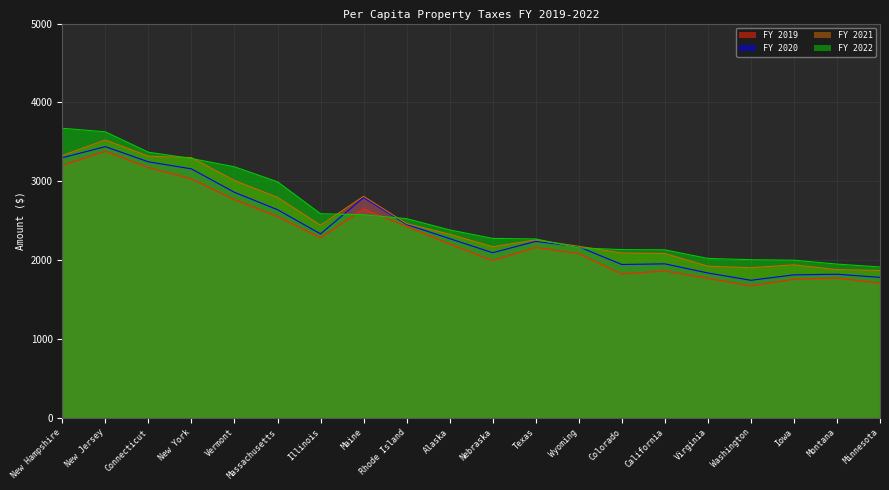

What is the sum of all FY 2021 values?

49621.2